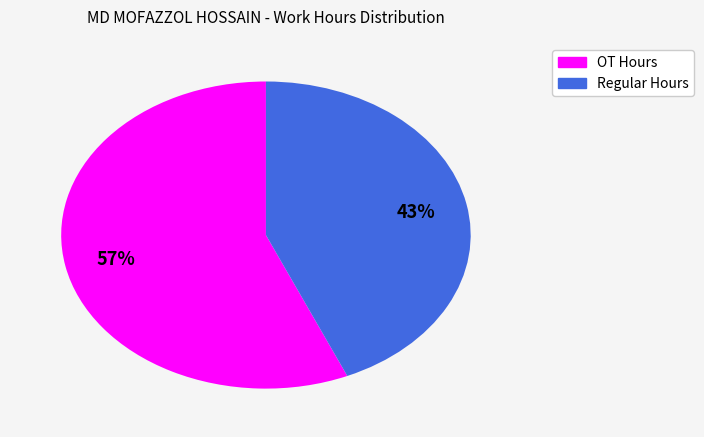

Which slice is the smallest?

Regular Hours